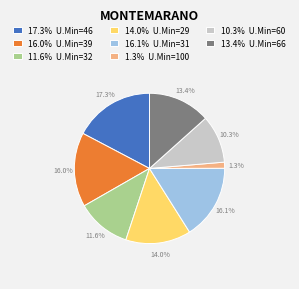

Does 14.0% U.Min=29 account for over 50% of the chart?

No